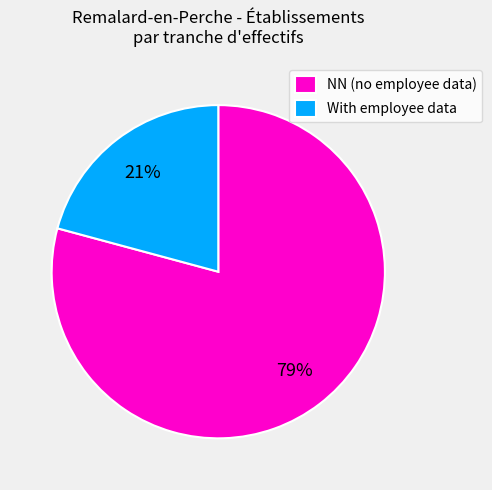

Does With employee data represent more than half of the total?

No